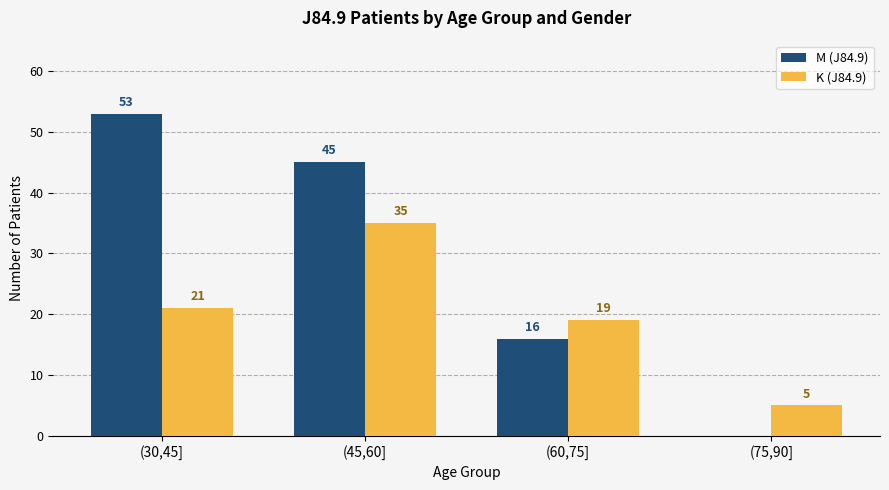

Reading left to right, list all the values displayed in this chart.

M (J84.9): (30,45]=53	(45,60]=45	(60,75]=16	(75,90]=0
K (J84.9): (30,45]=21	(45,60]=35	(60,75]=19	(75,90]=5